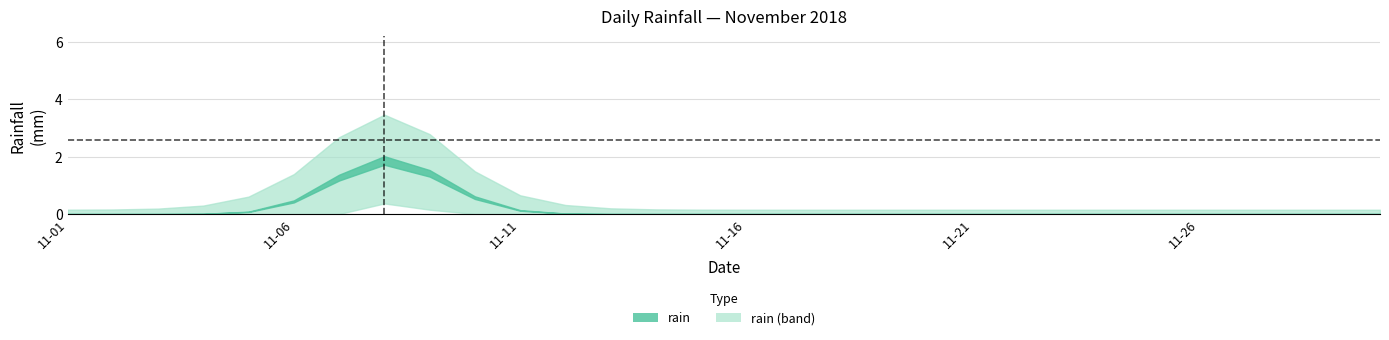

The chart shows a value of 0.0 at 2018-11-03. True or false?

True